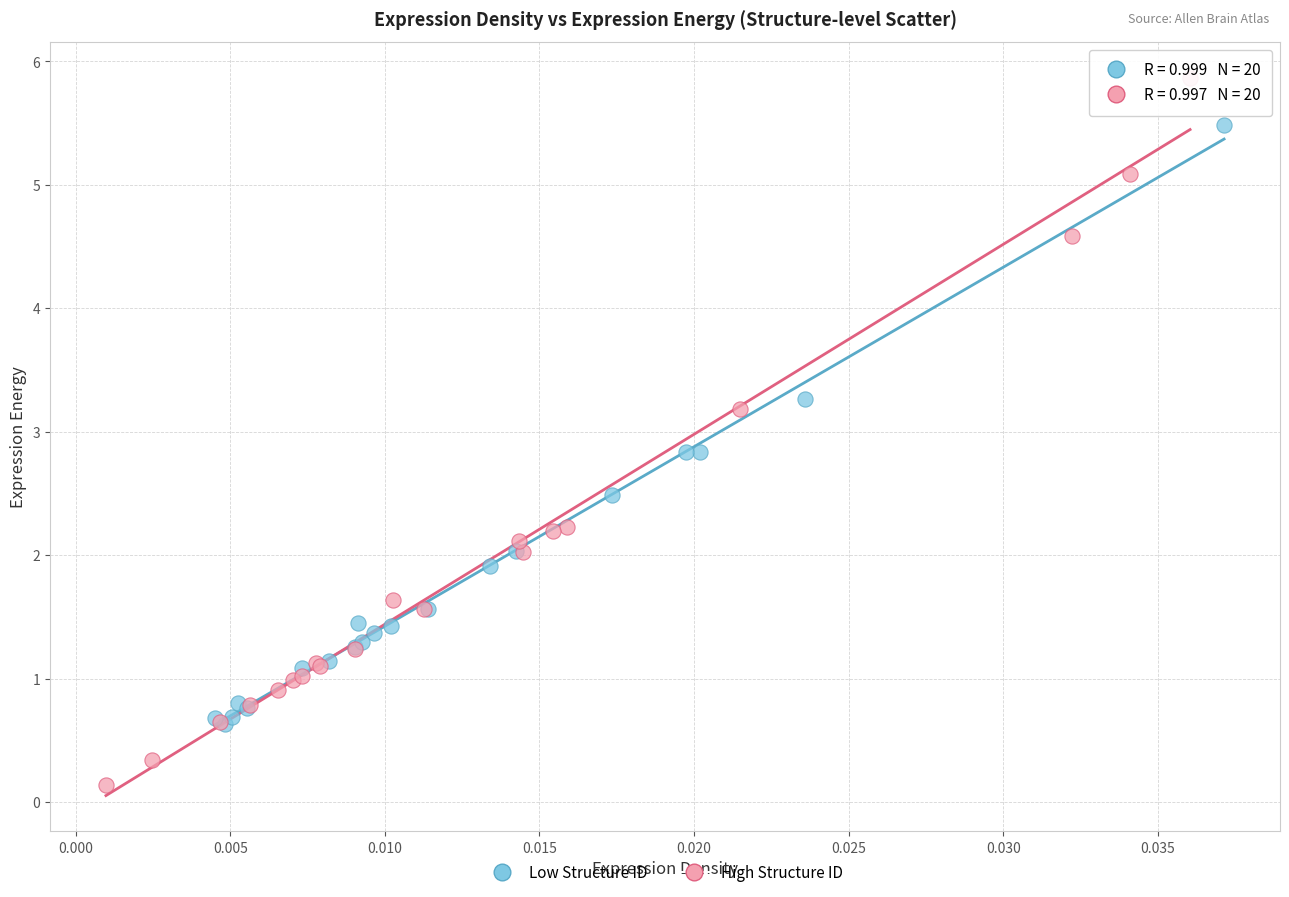

Which series has the largest Y range (max minus min)?

High Structure ID